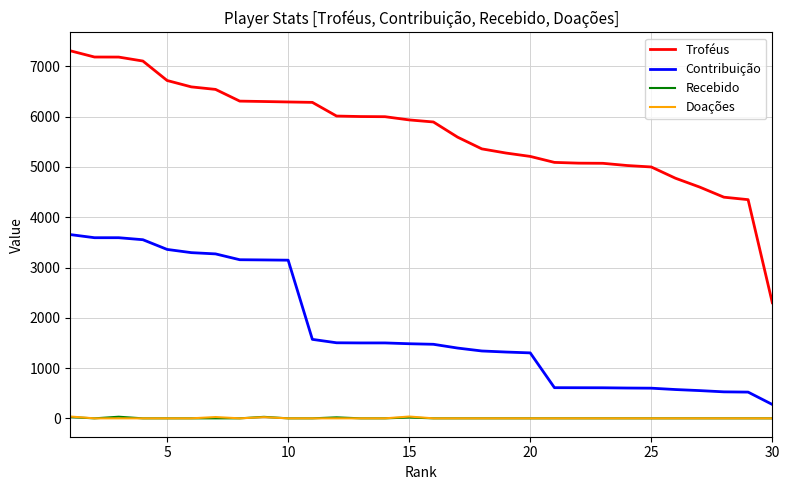

Which series has the largest total across all categories?

Troféus